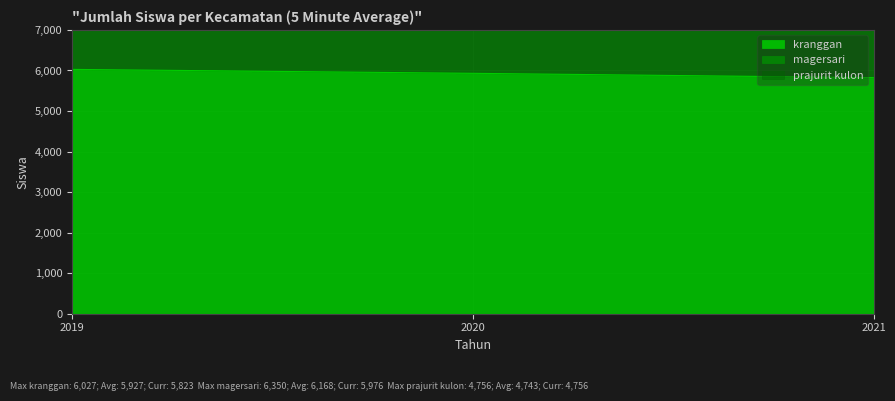

What is the lowest value of the kranggan series?

5823